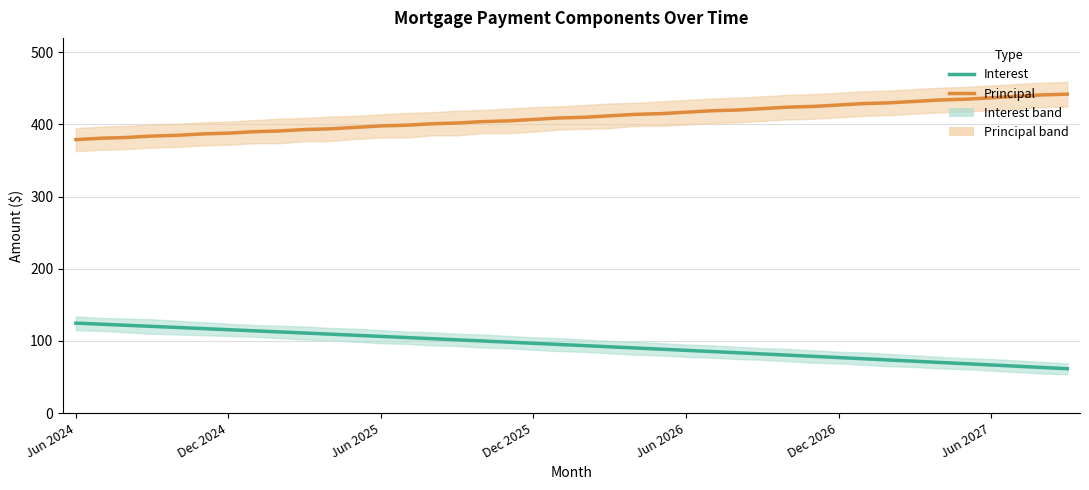

Which series has the largest total across all categories?

Principal (Estimate)